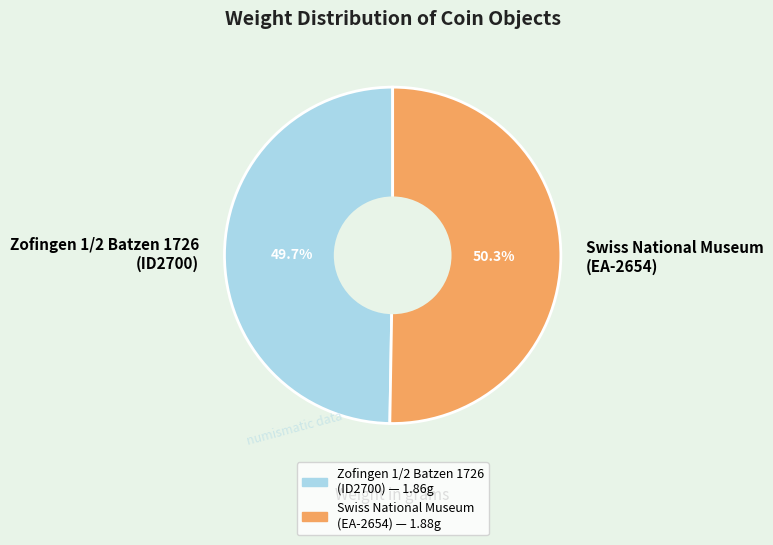

What is the total percentage of Swiss National Museum (EA-2654) and Zofingen 1/2 Batzen 1726 (ID2700)?

100.0%